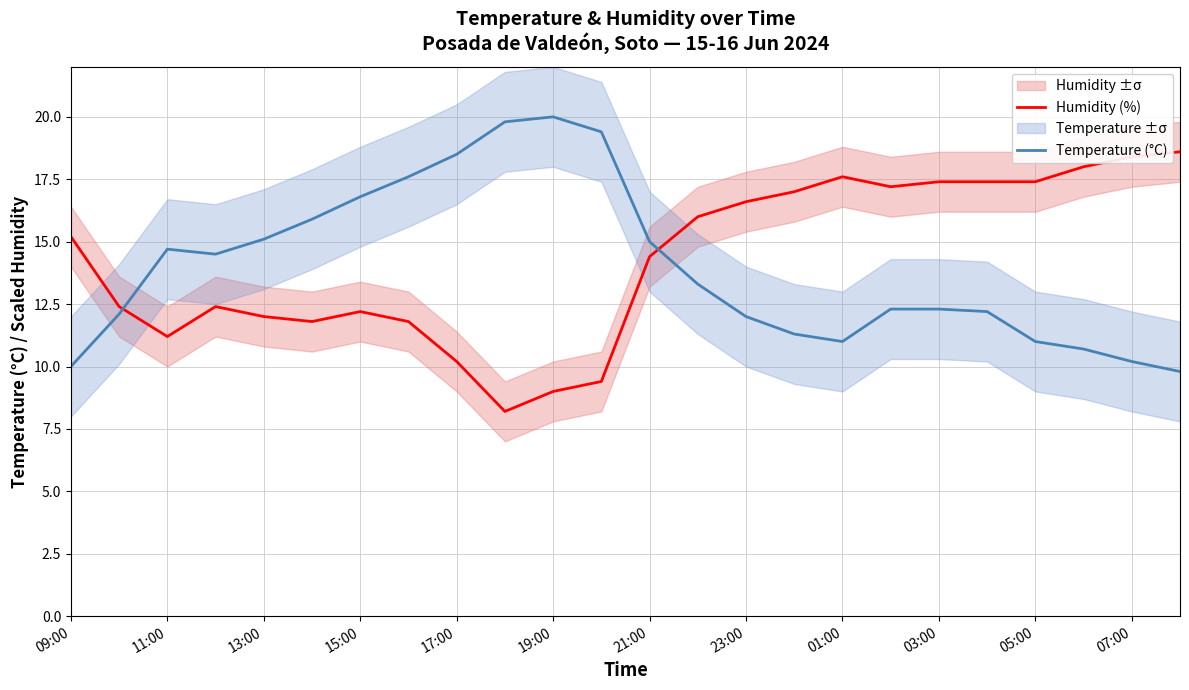

After their last crossing, which series has the higher values: Humidity (%) or Temperature (°C)?

Humidity (%)